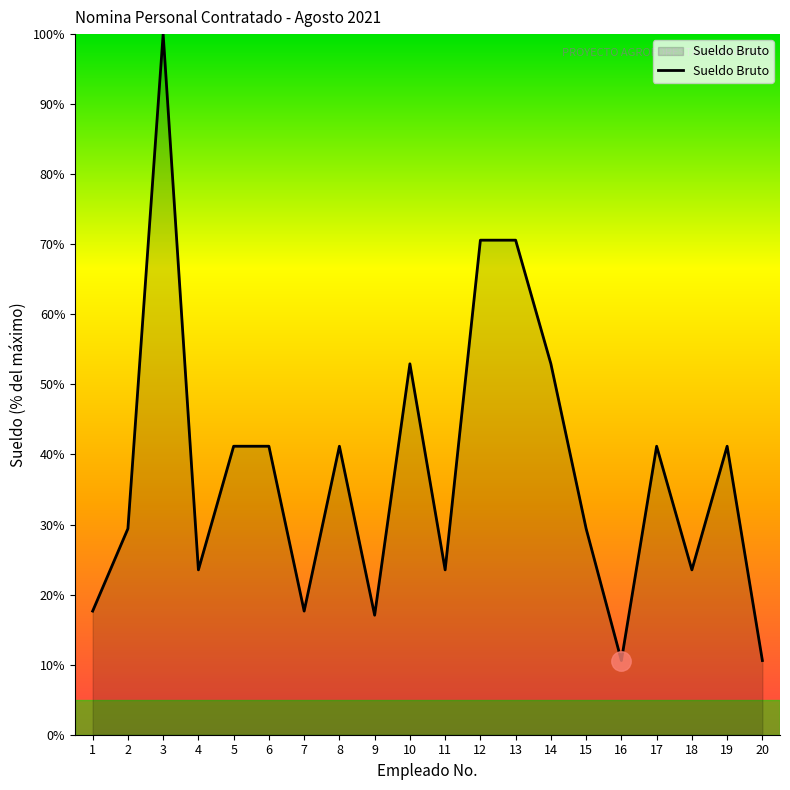

Reading left to right, transcribe all the data shown in this chart.

17.6	29.4	100.0	23.5	41.2	41.2	17.6	41.2	17.1	52.9	23.5	70.6	70.6	52.9	29.4	10.6	41.2	23.5	41.2	10.6